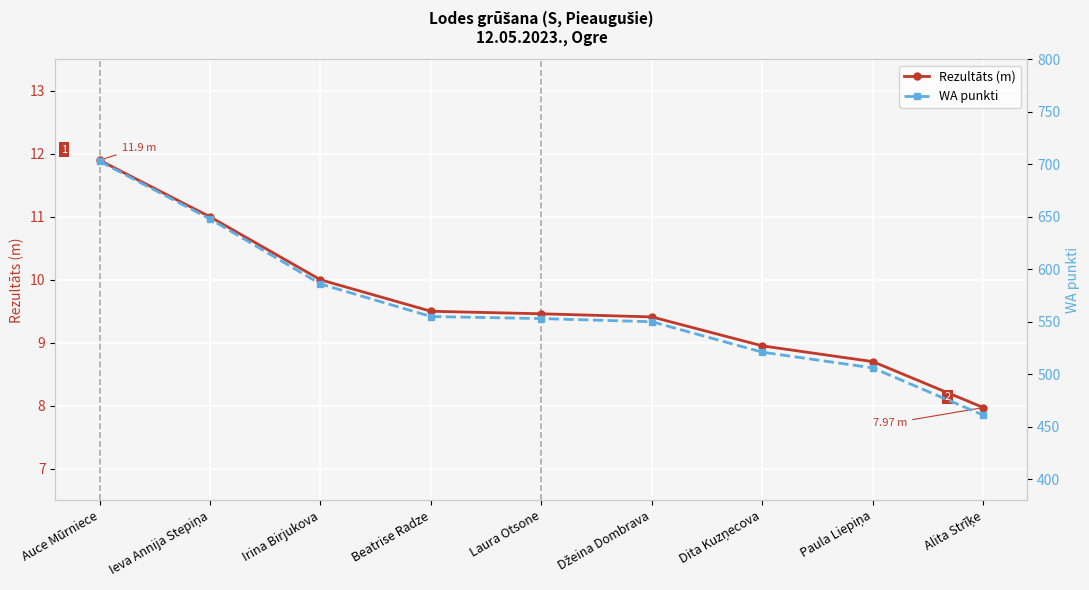

True or false: WA punkti has more than 1 interior local peaks.

False